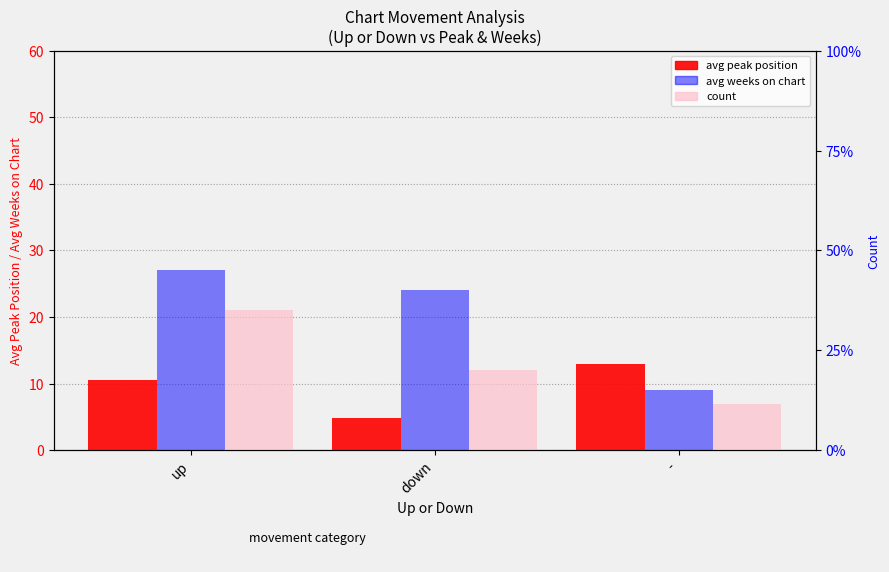

What are all the series names shown in the legend?

avg peak position, avg weeks on chart, count